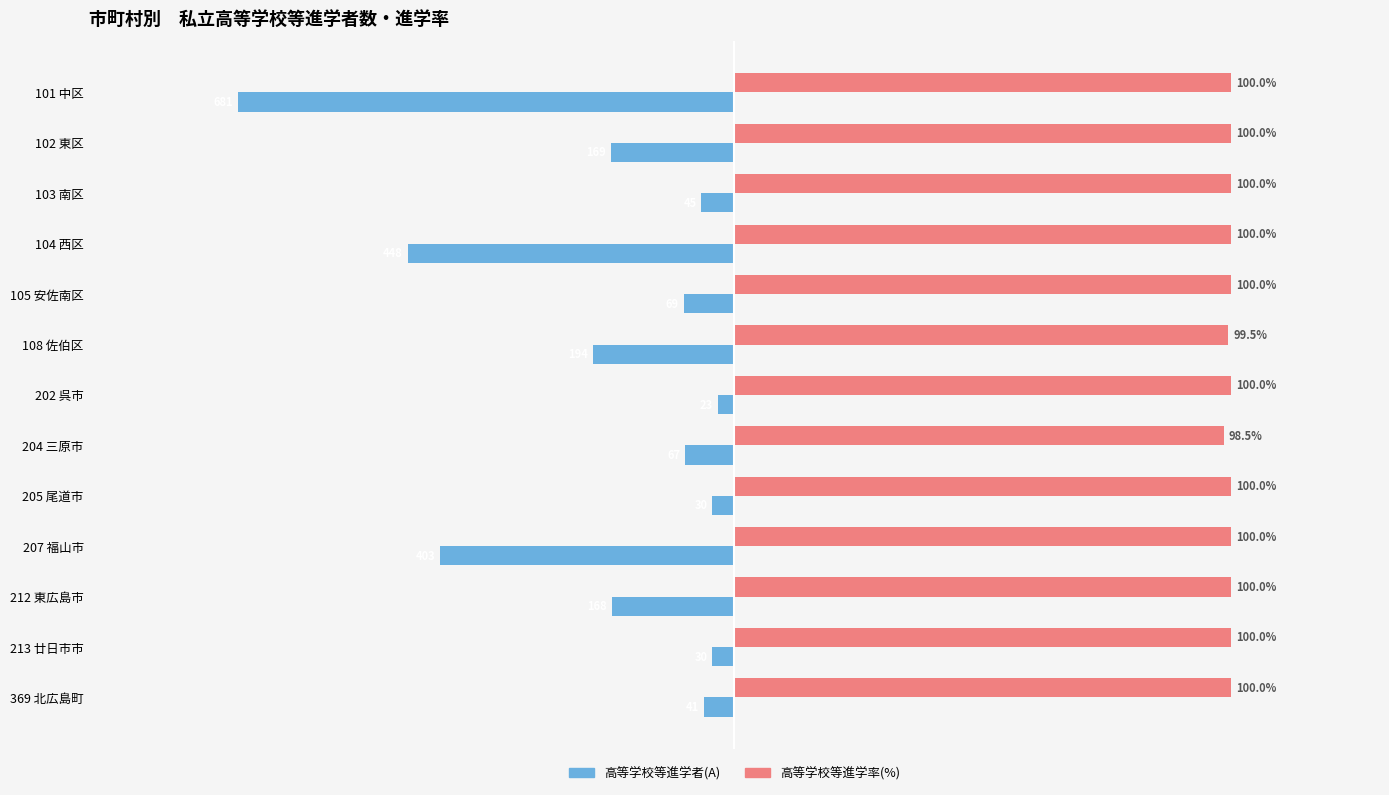

What are all the series names shown in the legend?

高等学校等進学者(A), 高等学校等進学率(%)